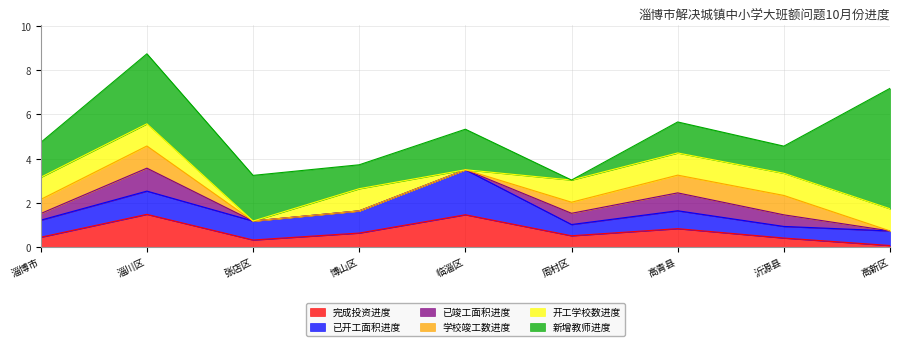

Reading right to left, what are all the values shown in this chart?

完成投资进度: 高新区=0.1	沂源县=0.4	高青县=0.8	周村区=0.5	临淄区=1.5	博山区=0.6	张店区=0.3	淄川区=1.5	淄博市=0.5
已开工面积进度: 高新区=0.7	沂源县=0.5	高青县=0.8	周村区=0.5	临淄区=2.0	博山区=1.0	张店区=0.9	淄川区=1.0	淄博市=0.8
已竣工面积进度: 高新区=0.0	沂源县=0.5	高青县=0.8	周村区=0.5	临淄区=0.0	博山区=0.0	张店区=0.0	淄川区=1.0	淄博市=0.3
学校竣工数进度: 高新区=0.0	沂源县=0.9	高青县=0.8	周村区=0.5	临淄区=0.0	博山区=0.0	张店区=0.0	淄川区=1.0	淄博市=0.6
开工学校数进度: 高新区=1.0	沂源县=1.0	高青县=1.0	周村区=1.0	临淄区=0.0	博山区=1.0	张店区=0.0	淄川区=1.0	淄博市=1.0
新增教师进度: 高新区=5.4	沂源县=1.2	高青县=1.4	周村区=0.0	临淄区=1.8	博山区=1.1	张店区=2.1	淄川区=3.2	淄博市=1.6